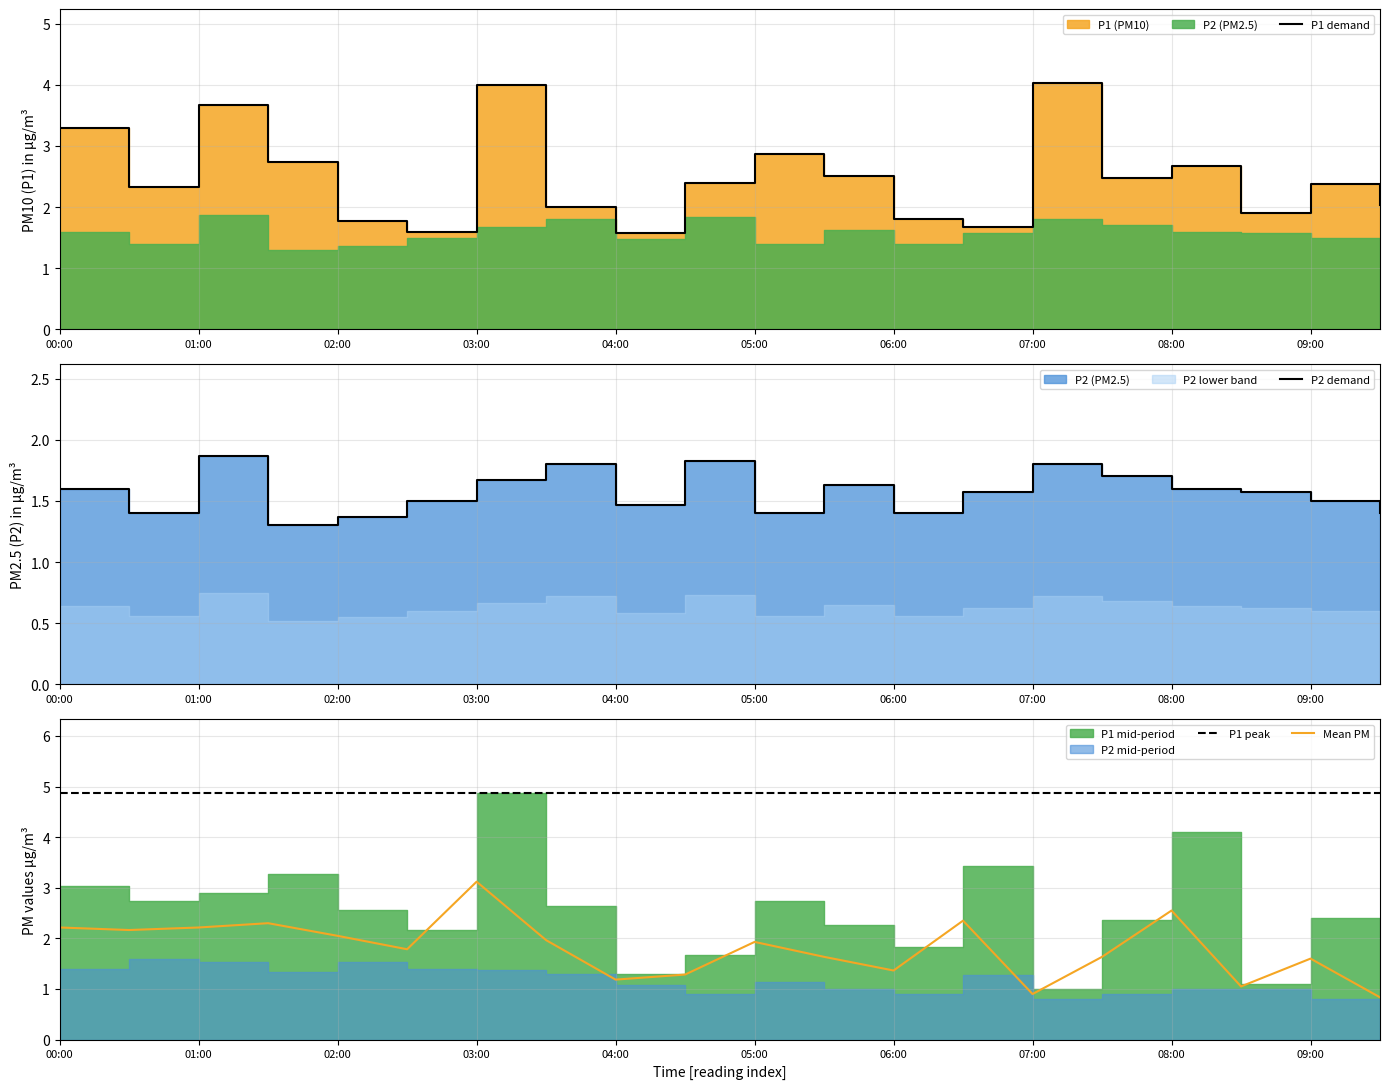

What is the sum of all Mean PM values?

36.1